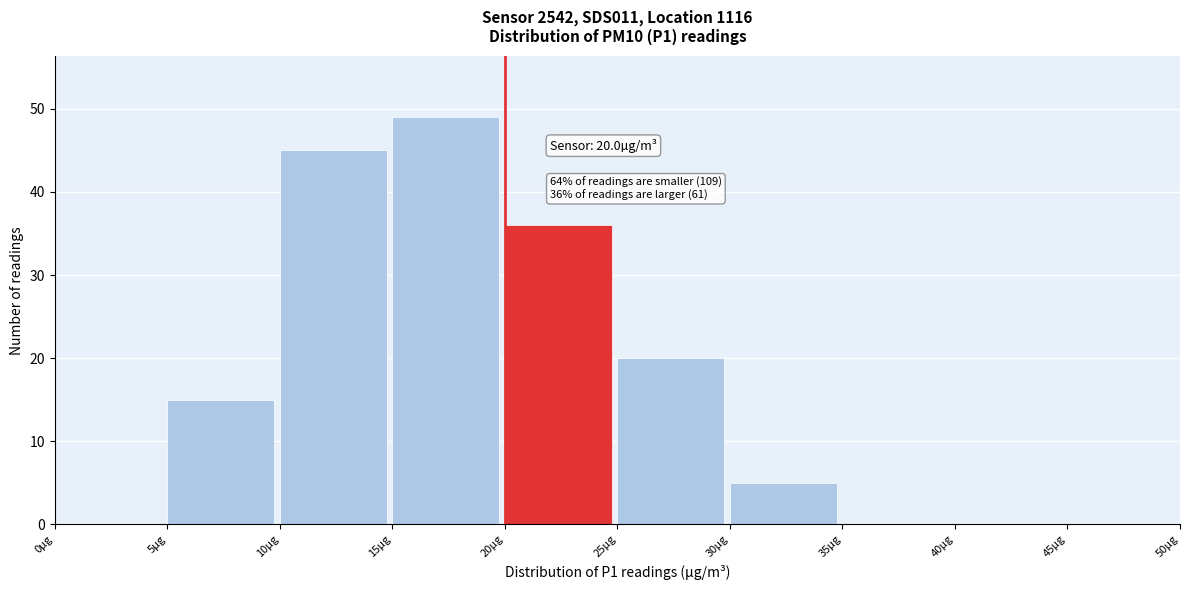

Which range on the x-axis has the tallest bar?

15 to 20